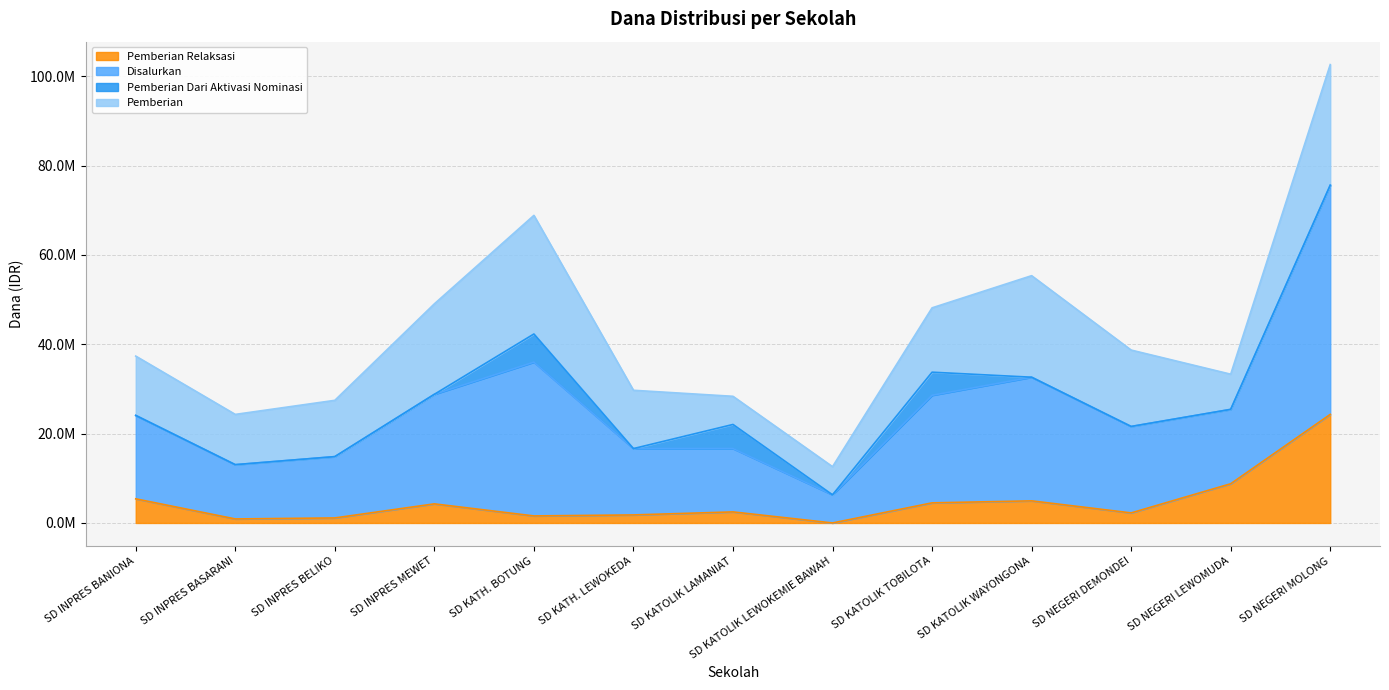

How many data points does each series have?

13